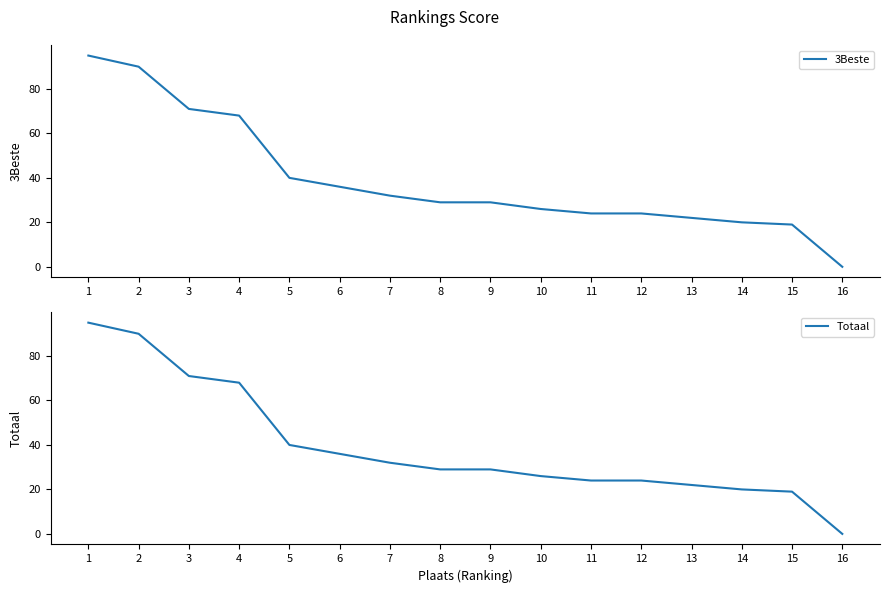

Which series has the widest spread of values?

3Beste